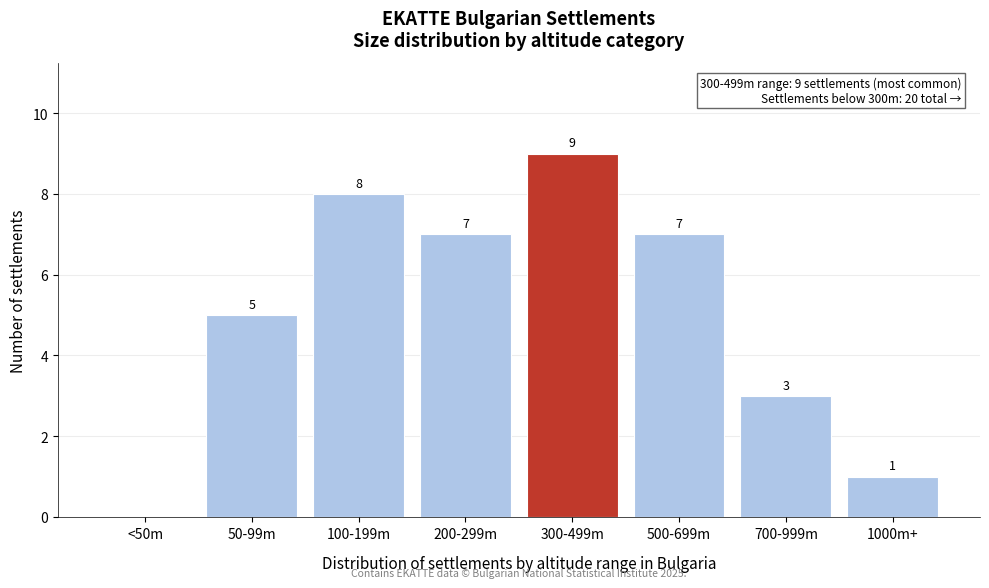

Reading left to right, transcribe all the data shown in this chart.

<50m=0	50-99m=5	100-199m=8	200-299m=7	300-499m=9	500-699m=7	700-999m=3	1000m+=1